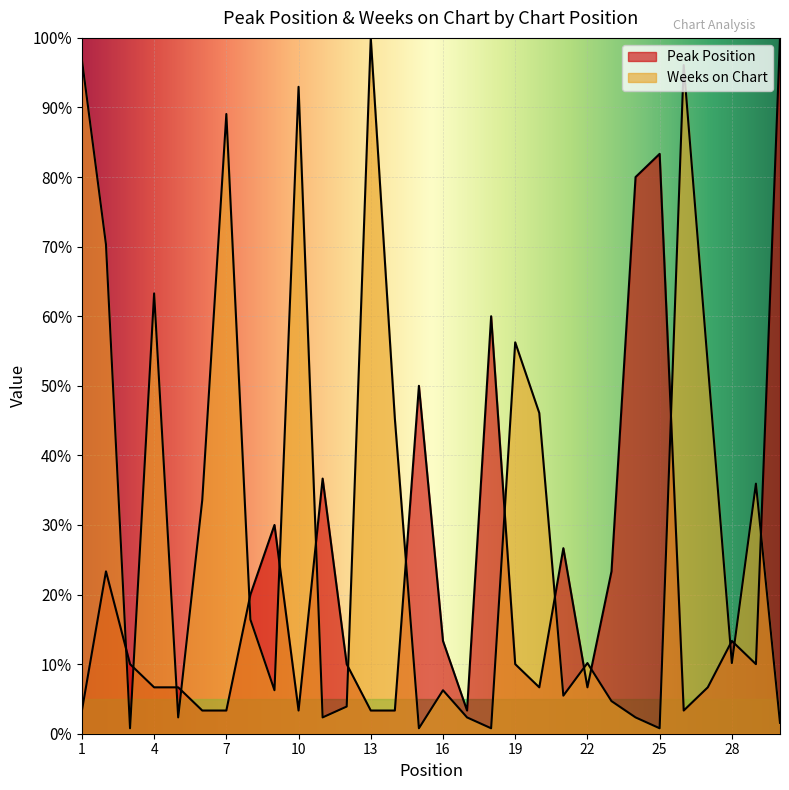

Reading left to right, extract all data points from this chart.

Peak Position: 3.3	23.3	10.0	6.7	6.7	3.3	3.3	20.0	30.0	3.3	36.7	10.0	3.3	3.3	50.0	13.3	3.3	60.0	10.0	6.7	26.7	6.7	23.3	80.0	83.3	3.3	6.7	13.3	10.0	100.0
Weeks on Chart: 96.9	70.3	0.8	63.3	2.3	33.6	89.1	16.4	6.2	93.0	2.3	3.9	100.0	45.3	0.8	6.2	2.3	0.8	56.2	46.1	5.5	10.2	4.7	2.3	0.8	96.1	53.1	10.2	35.9	1.6